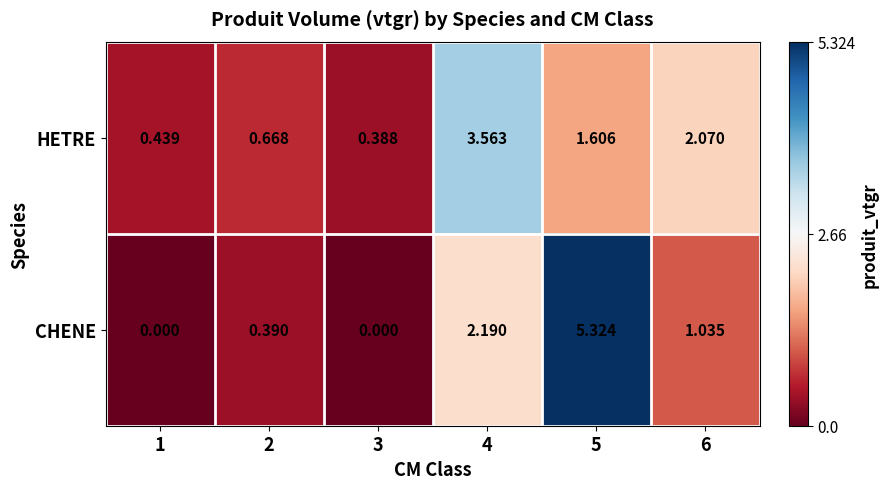

List the series in order of their peak value, highest first.

CHENE, HETRE